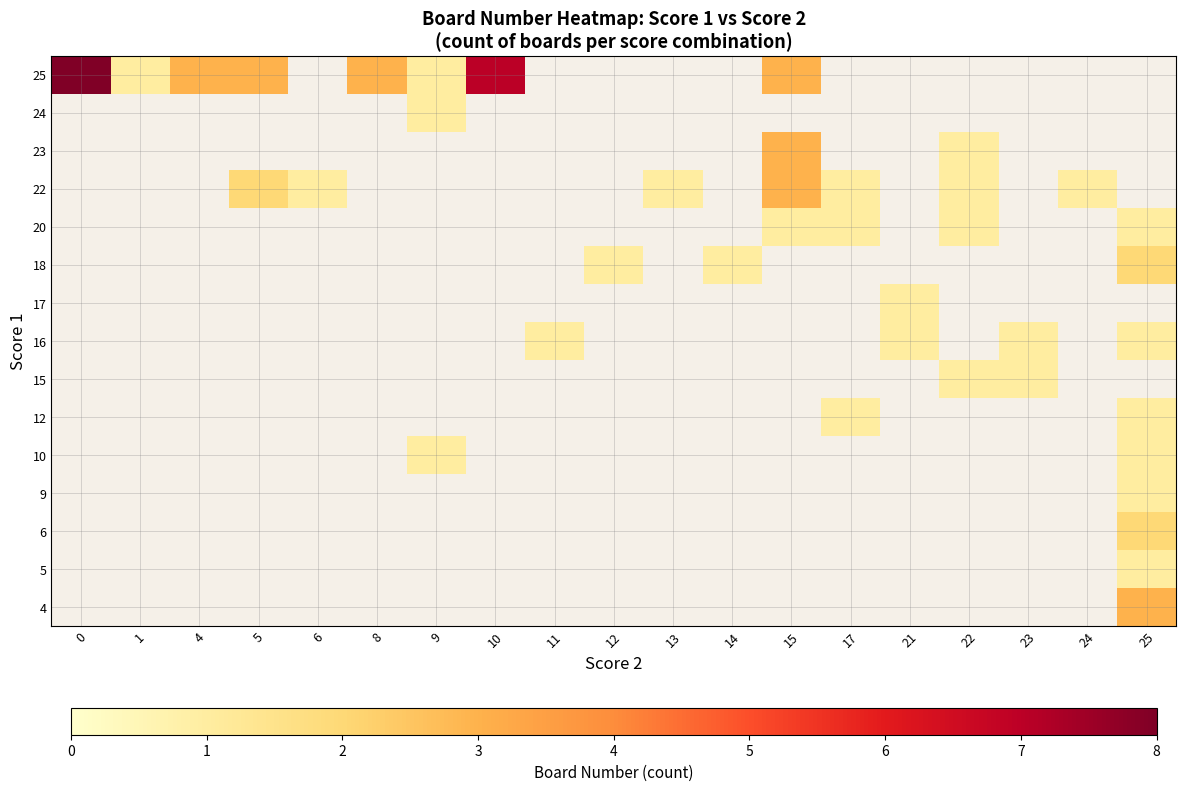

What is the total value across all series at 21?

2